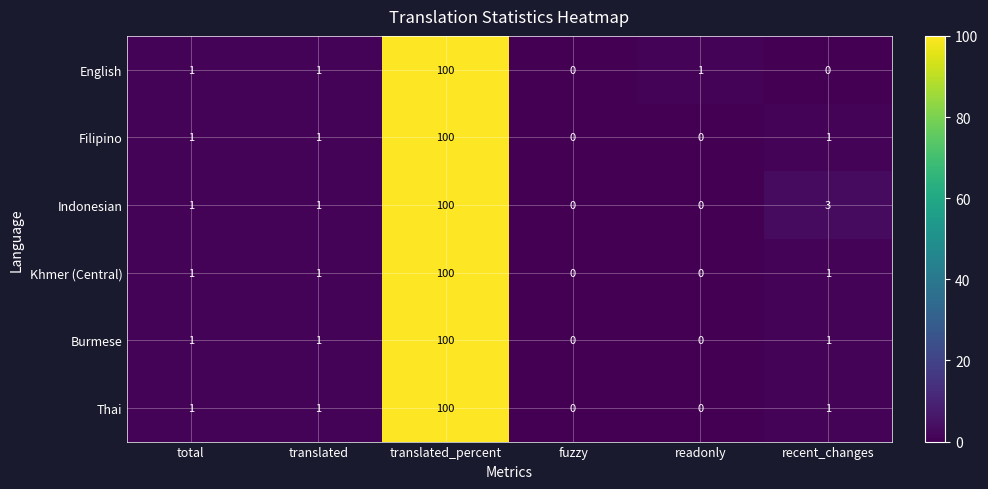

At which category is the sum across all series the highest?

translated_percent